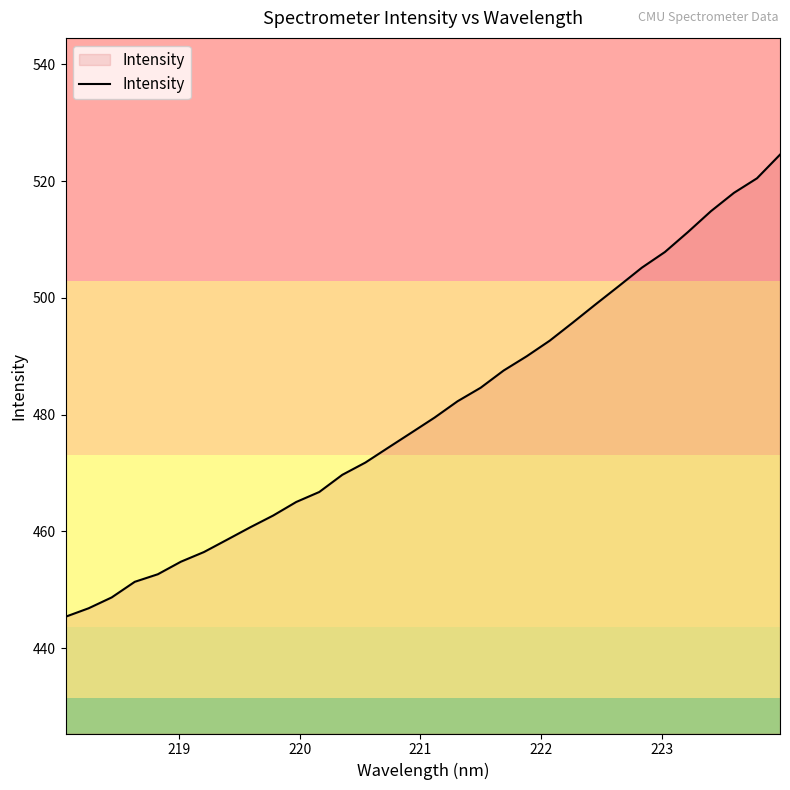

Count the number of categories in the chart.

32